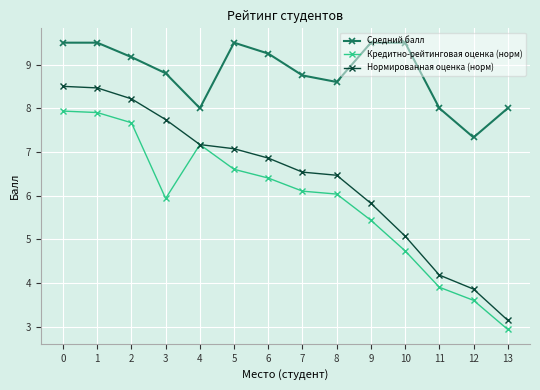

Which series has the largest total across all categories?

Средний балл